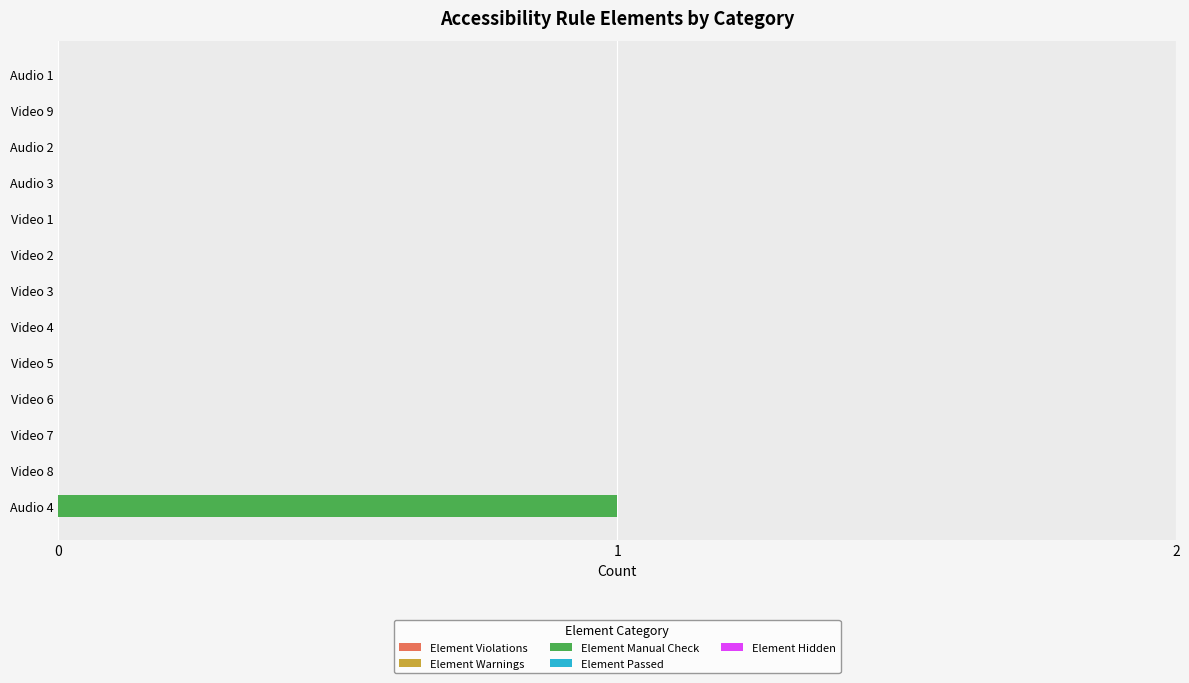

Which category has the highest value across all series?

Audio 4